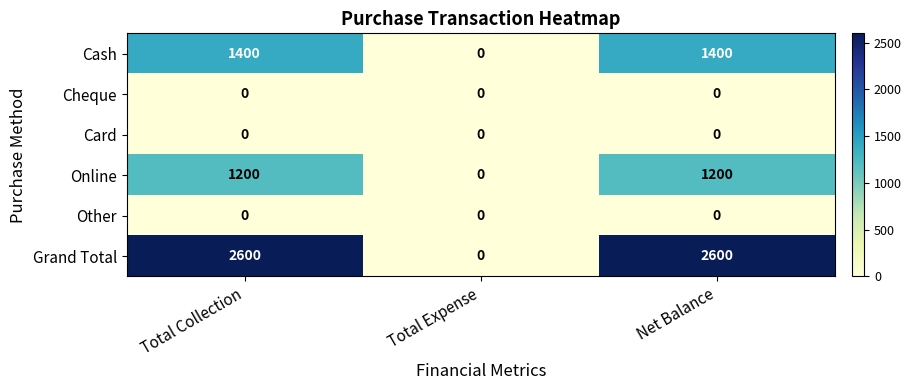

What is the spread (max minus min) of values at Total Collection?

2600